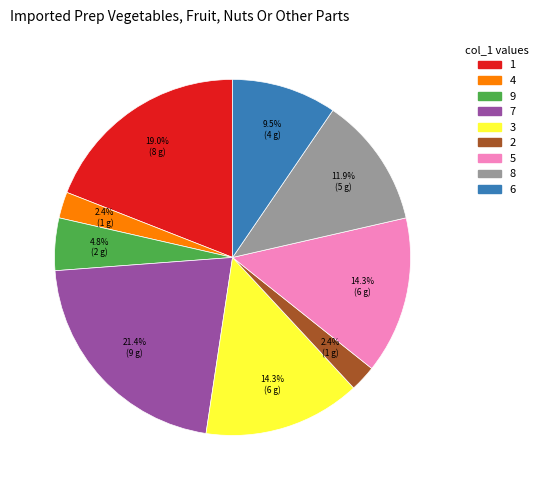

Which category has the biggest portion of the pie?

7